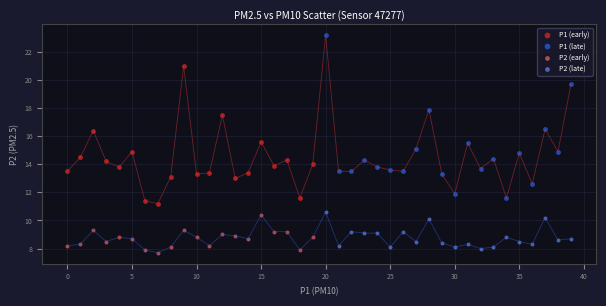

Which series has the widest spread of Y values?

P1 (late)